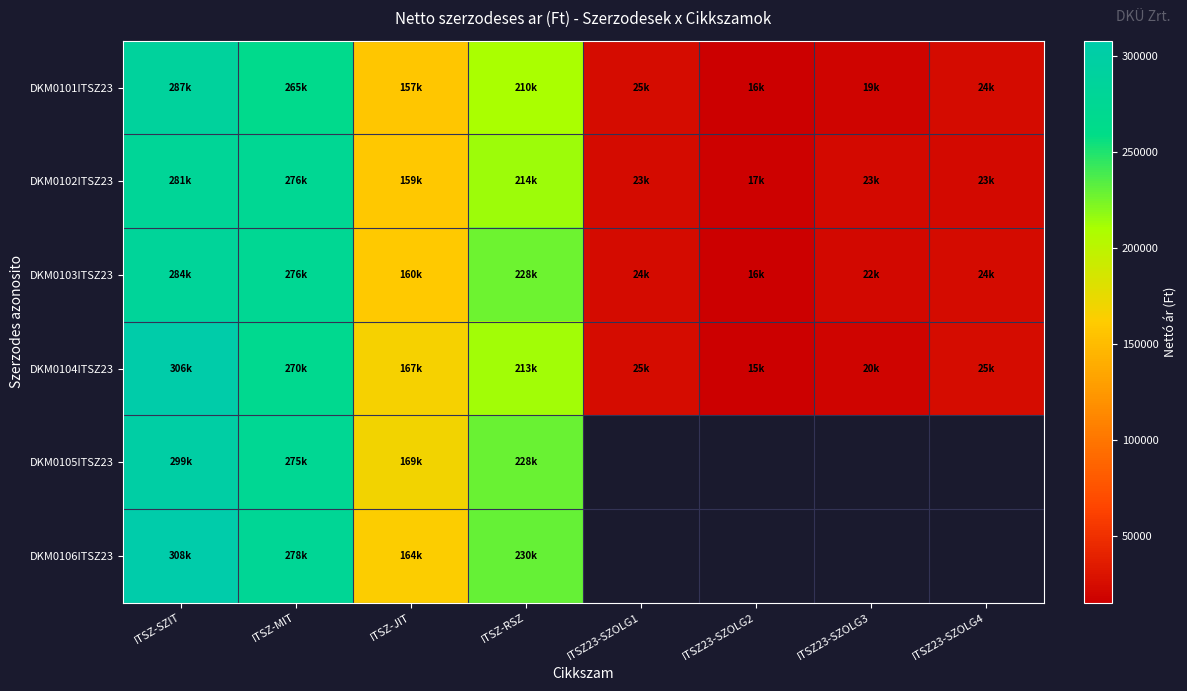

Which has a higher value, ITSZ23-SZOLG3 or ITSZ23-SZOLG1?

ITSZ23-SZOLG1